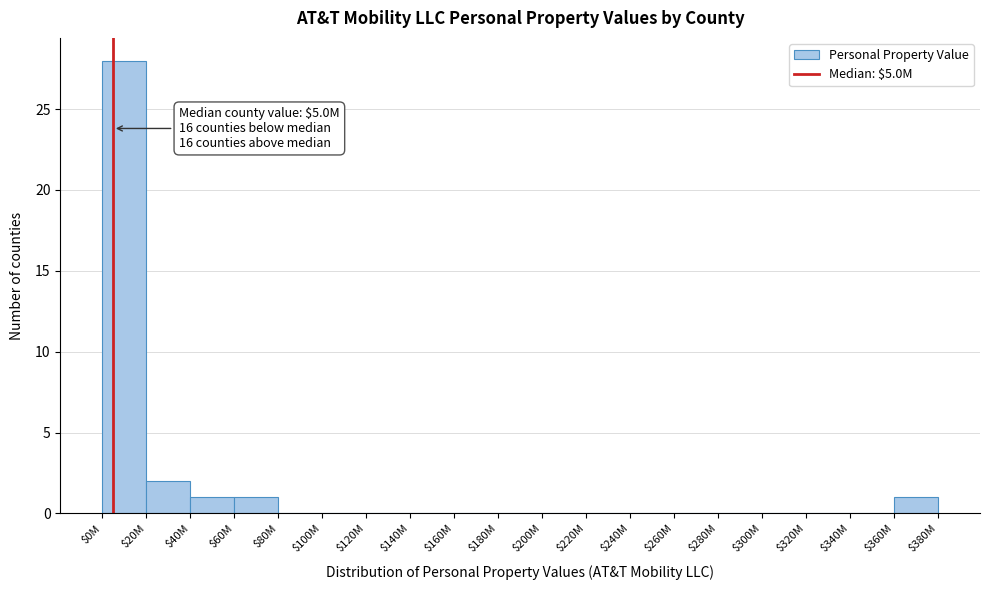

True or false: the data shows 0 at $80M.

True